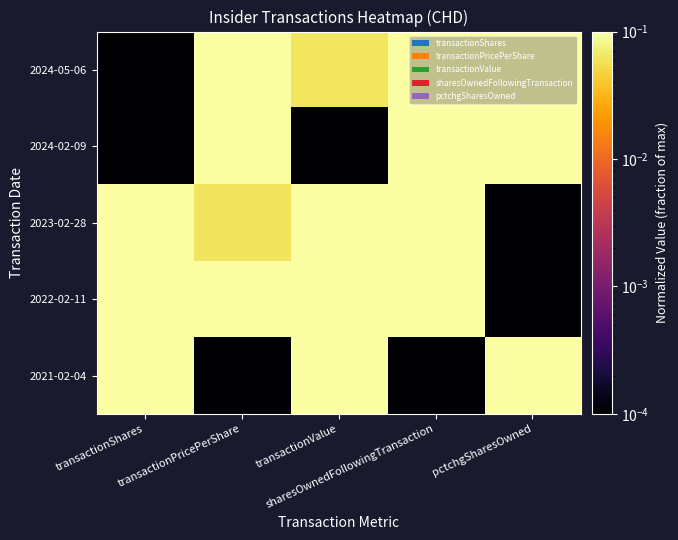

Count the number of categories in the chart.

5